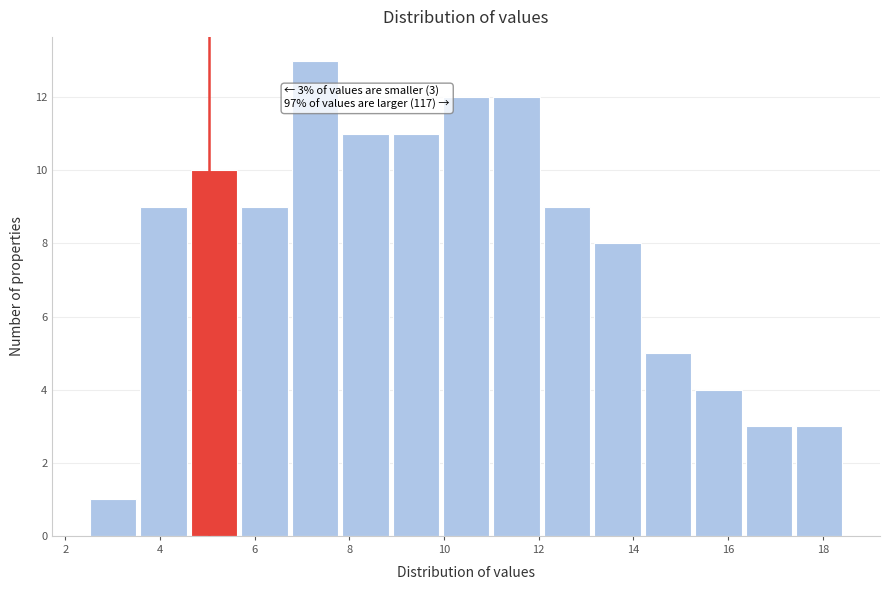

Which range on the x-axis has the tallest bar?

6.8 to 7.8